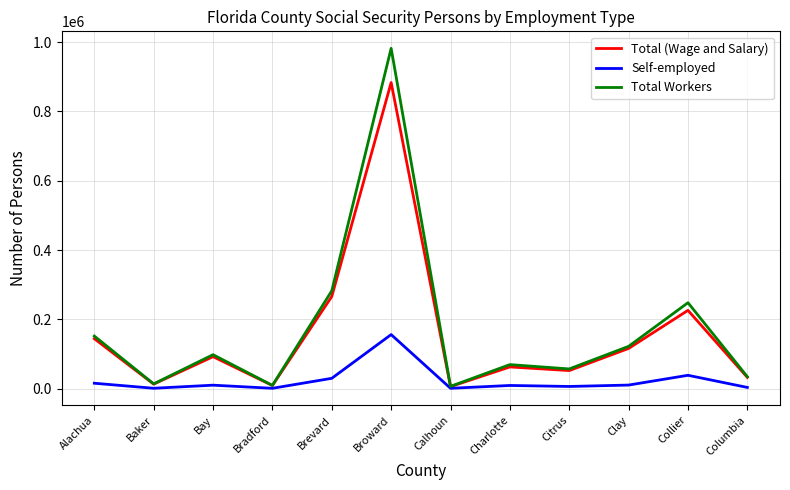

At how many categories does at least one series exceed 819783?

1